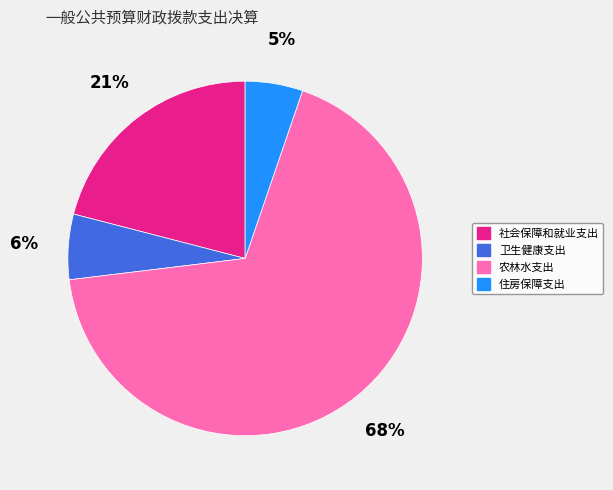

What percentage do 住房保障支出 and 社会保障和就业支出 together represent?

26.2%